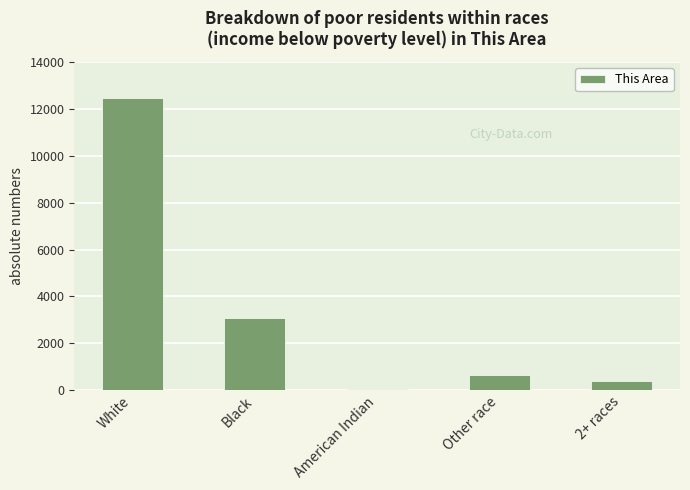

What is the maximum value shown in the chart?

12462